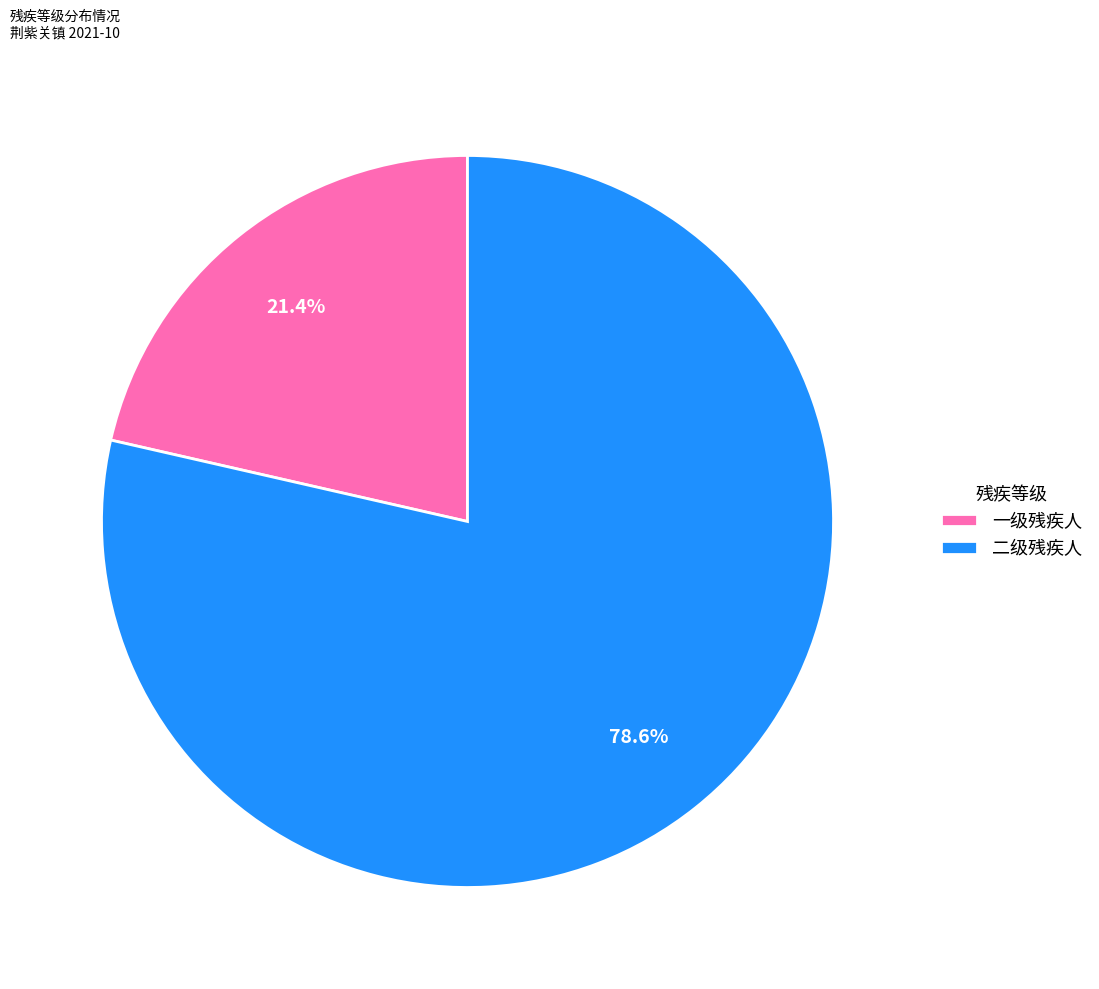

To the nearest percent, what percentage of the pie is 一级残疾人?

21%